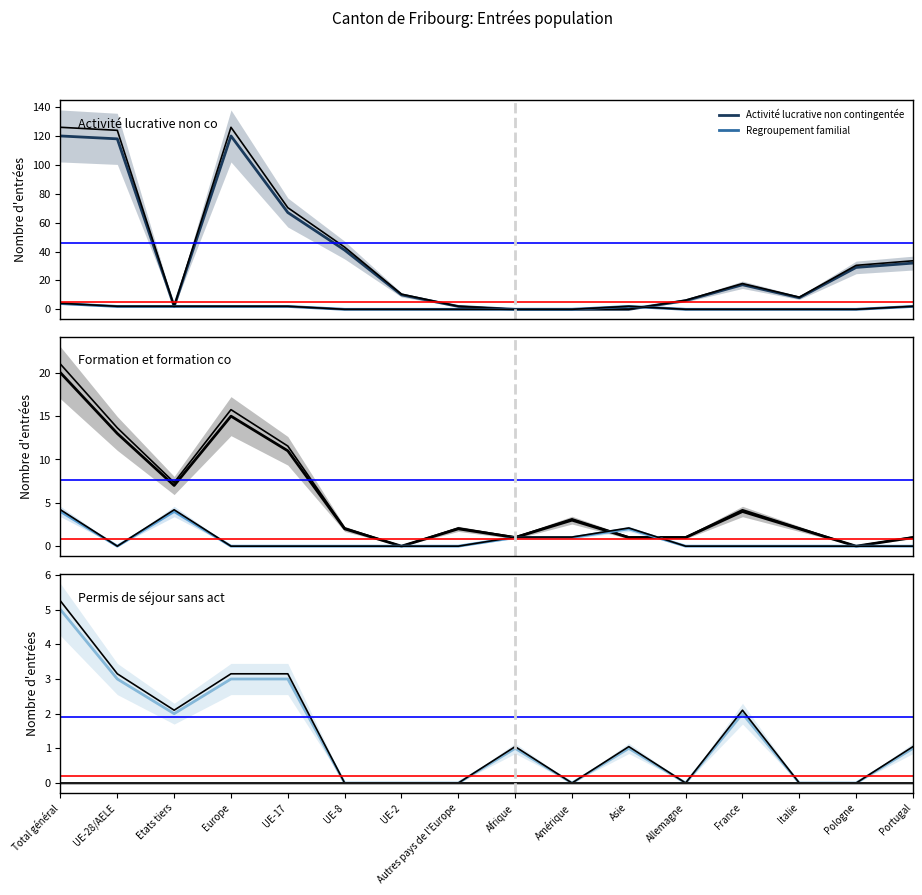

At which category does Activité lucrative contingentée reach its first local peak?

Etats tiers